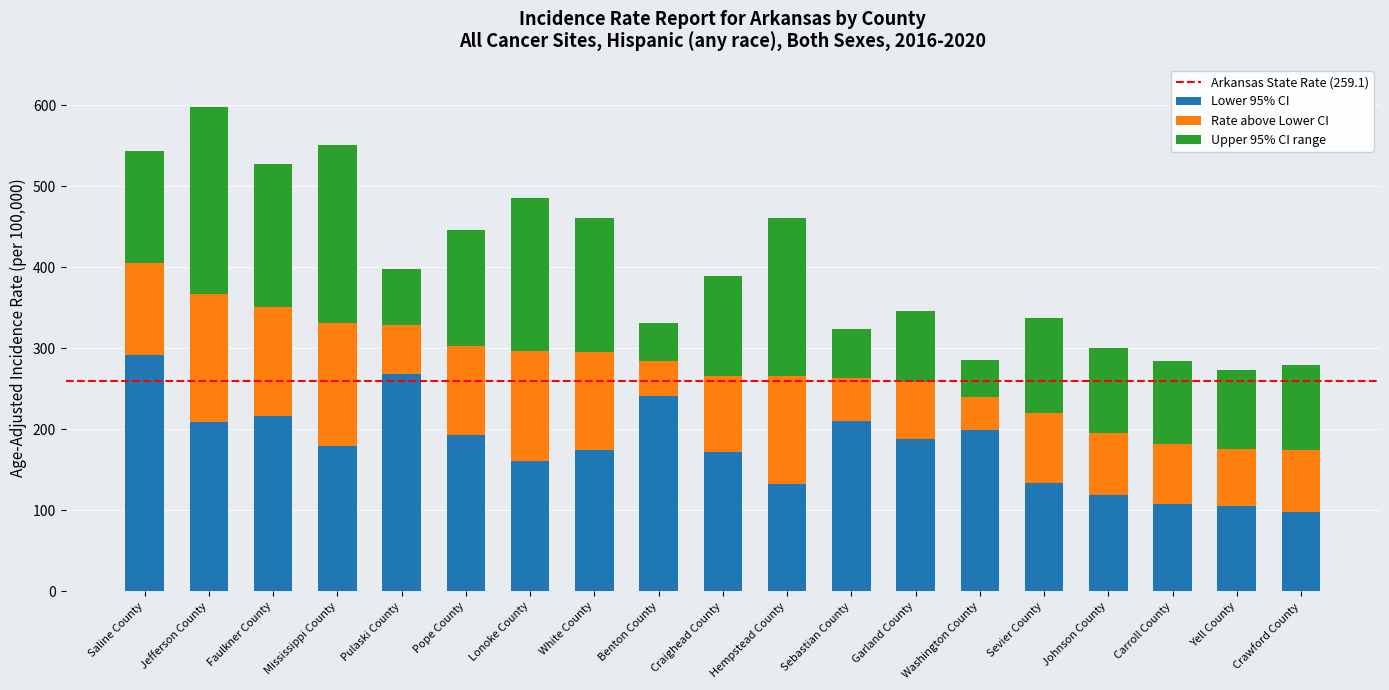

What is the total value across all series at Benton County?

331.7